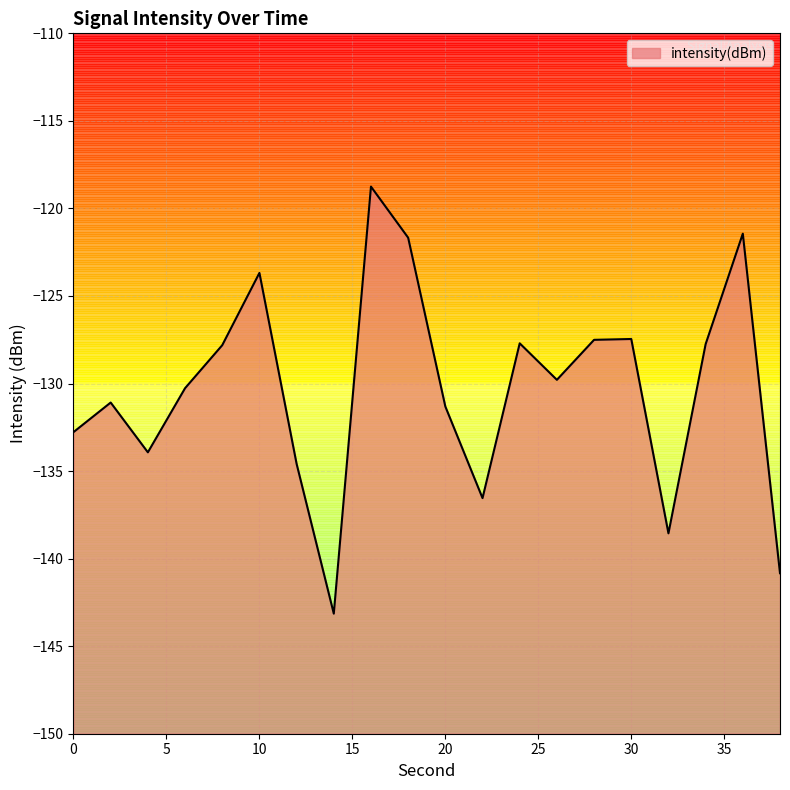

What is the change in value from 26 to 34?

+2.0